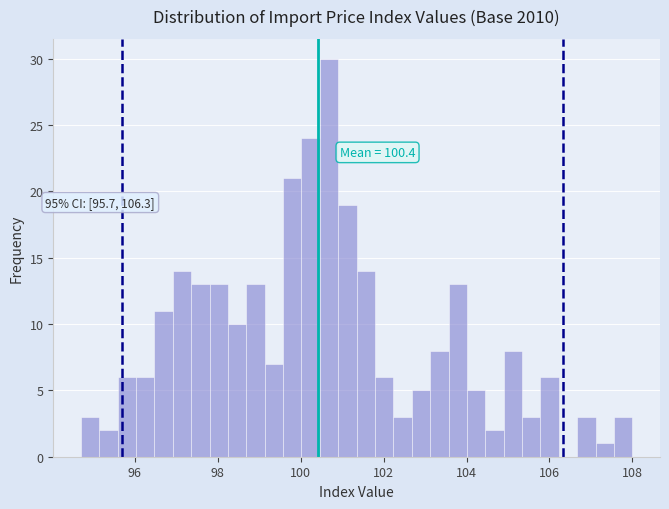

Read against the x-axis, roughly where is the centre of the tallest bar?

100.6